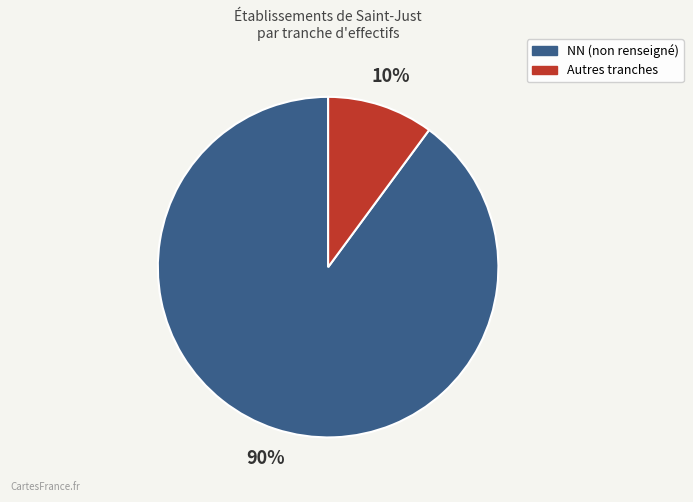

Count the number of slices in the pie.

2